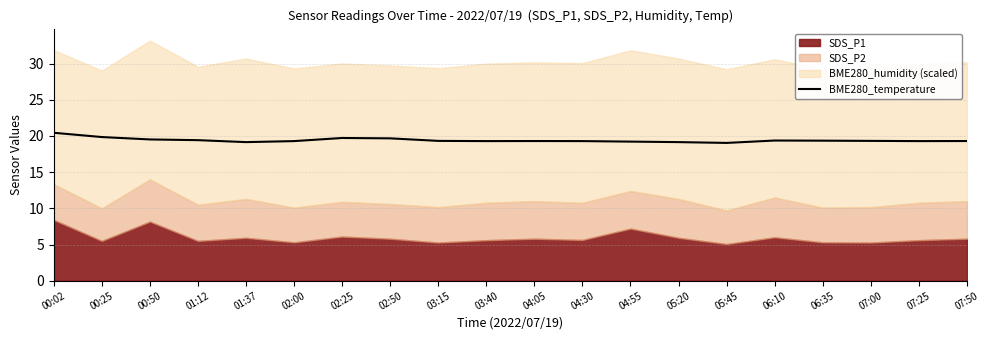

Reading right to left, list all the values displayed in this chart.

19.3	19.3	19.3	19.4	19.4	19.0	19.1	19.2	19.3	19.3	19.3	19.3	19.7	19.7	19.3	19.1	19.4	19.5	19.9	20.4